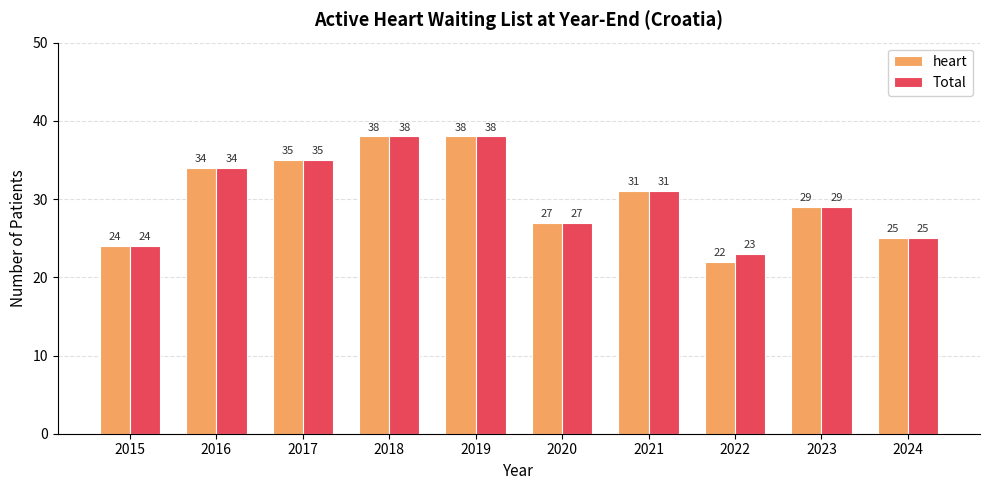

What is the greatest value displayed?

38